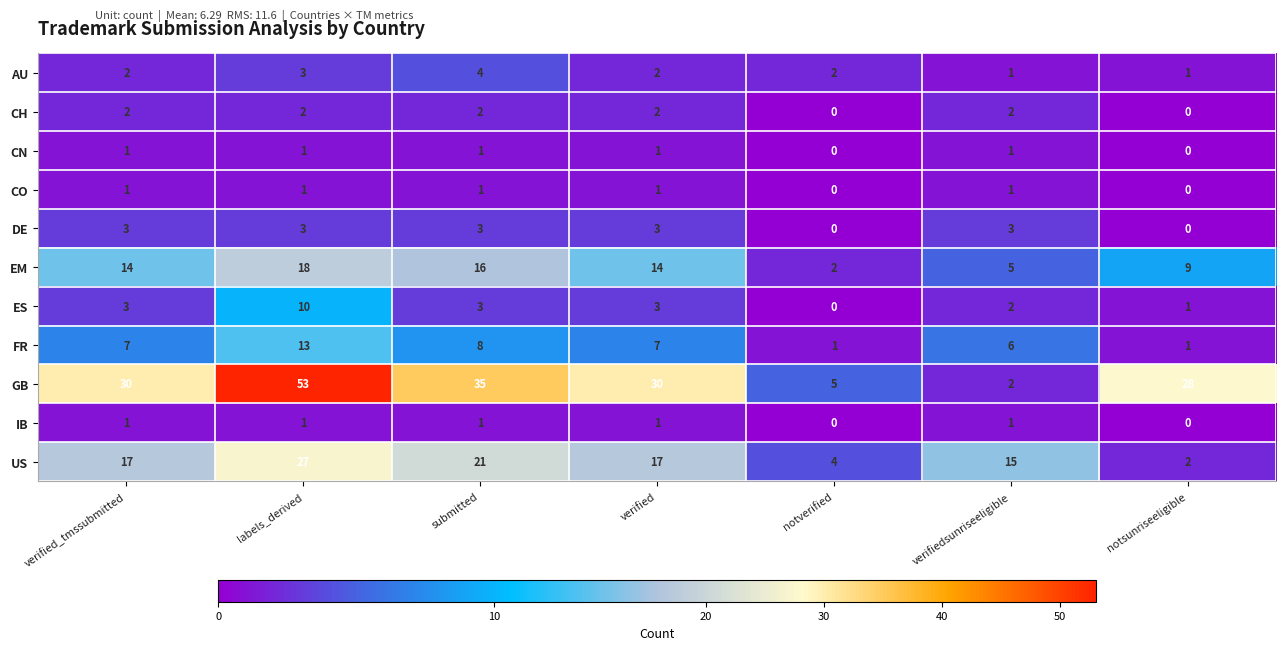

True or false: IB has a value of 0 at notverified.

True